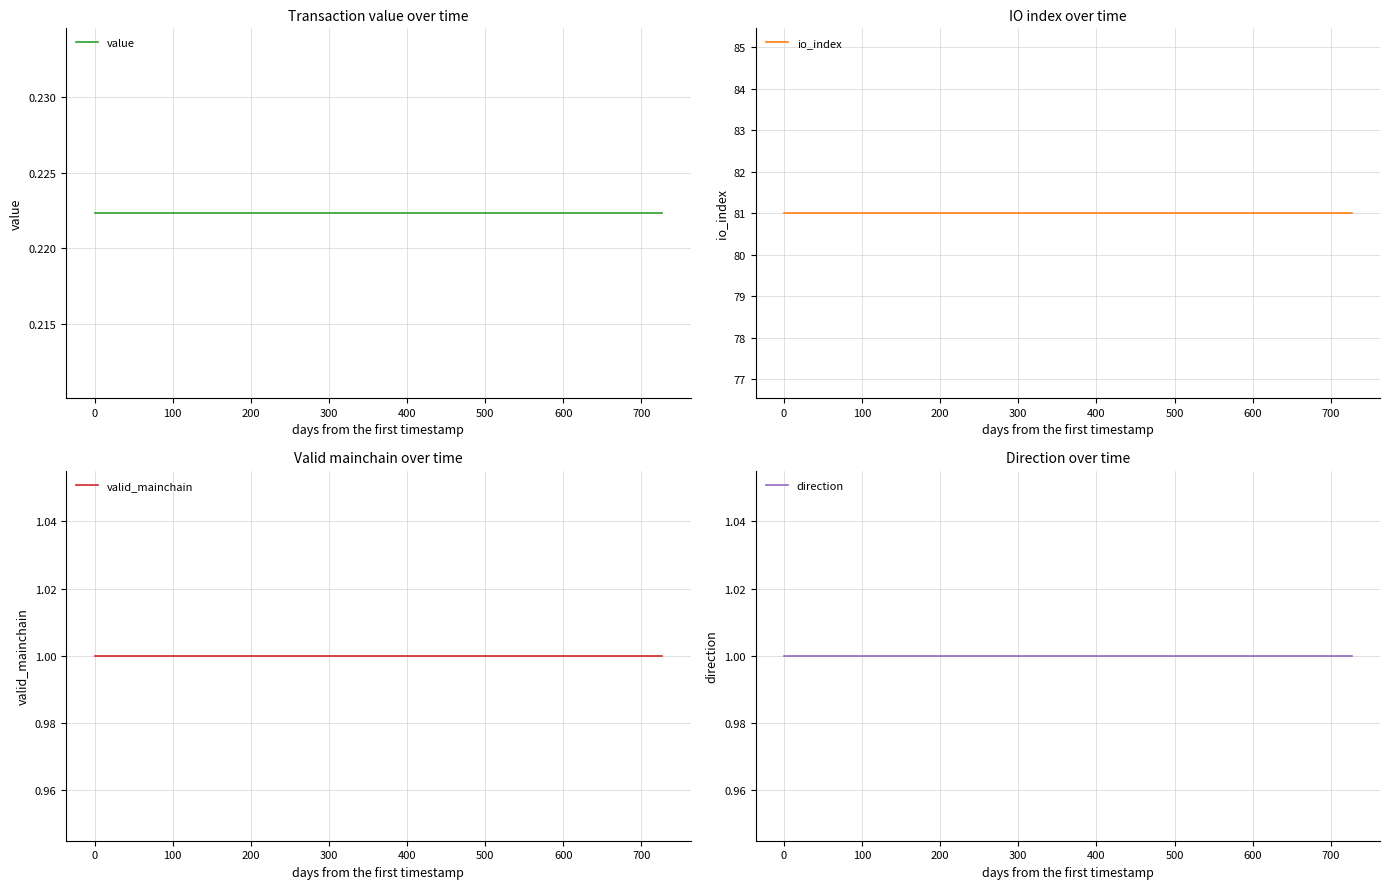

True or false: valid_mainchain and io_index intersect in this chart.

False